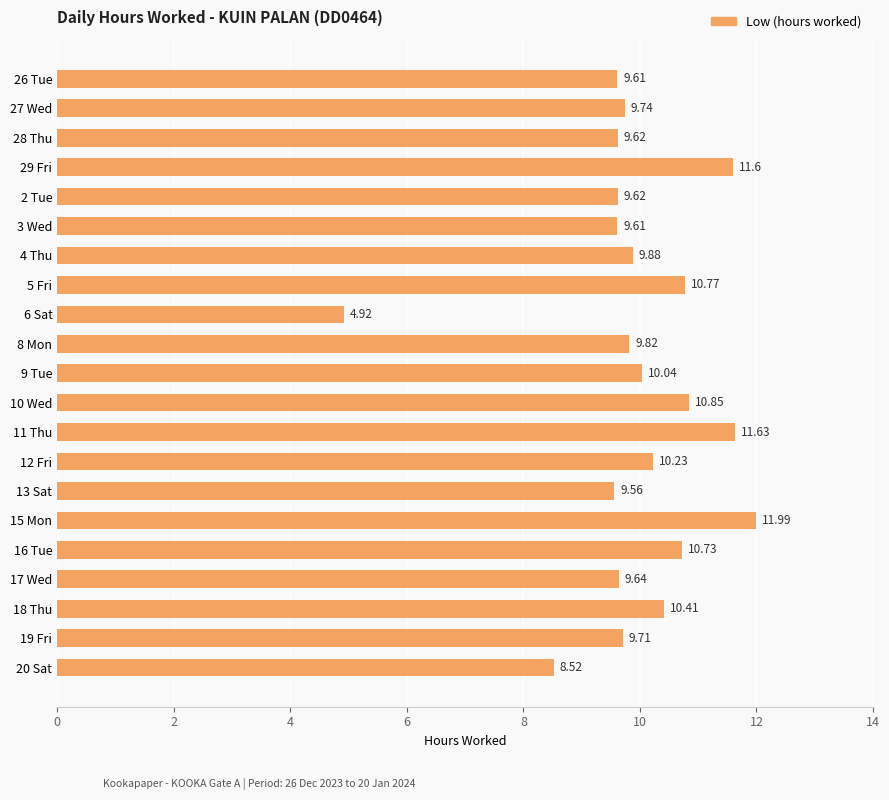

What is the difference between the second highest and minimum values?

6.7